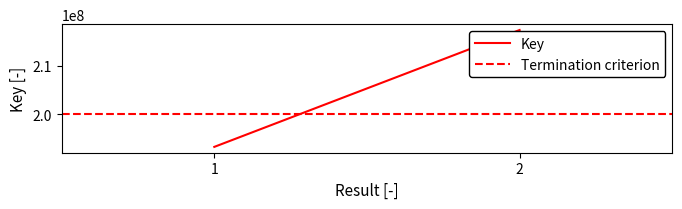

Which has a higher value, 1 or 2?

2